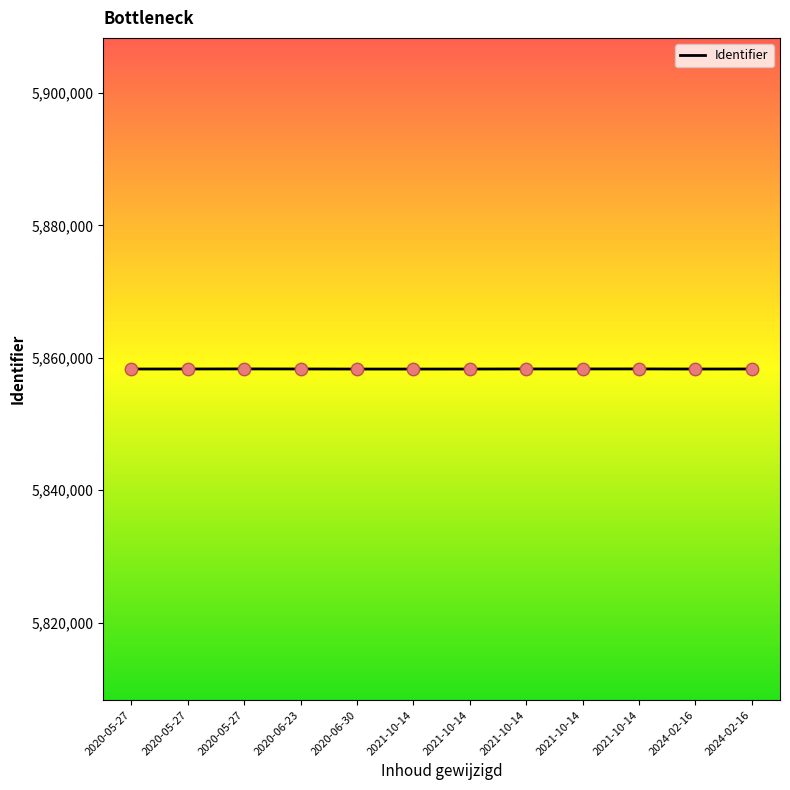

Approximately how many times larger is the value at 2020-06-23 compared to 2020-06-30?

1.0